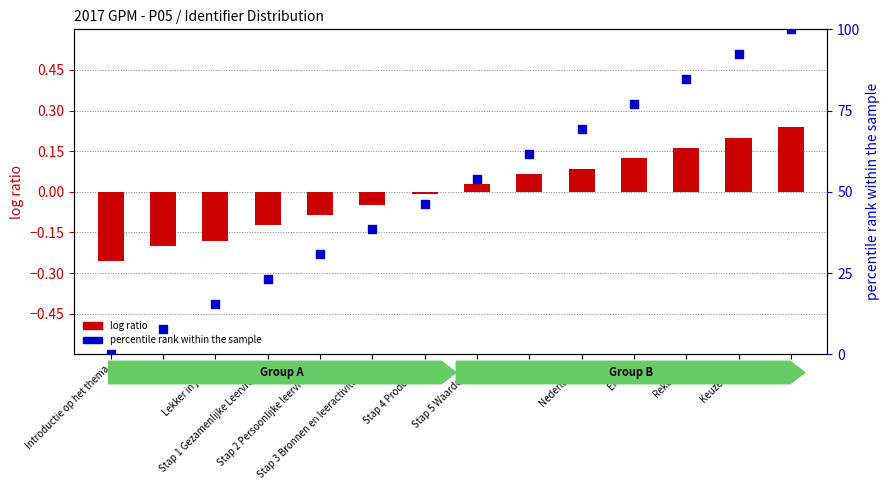

Which series contains the highest Y value?

percentile rank within the sample